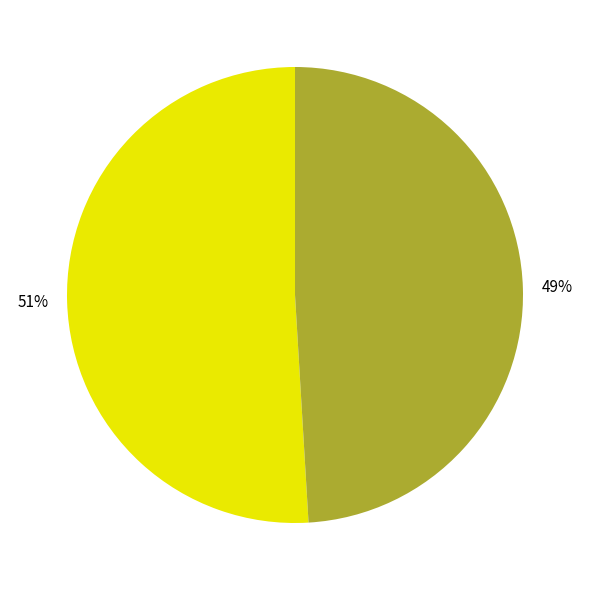

To the nearest percent, what is the difference between the largest and smallest slice percentages?

2%